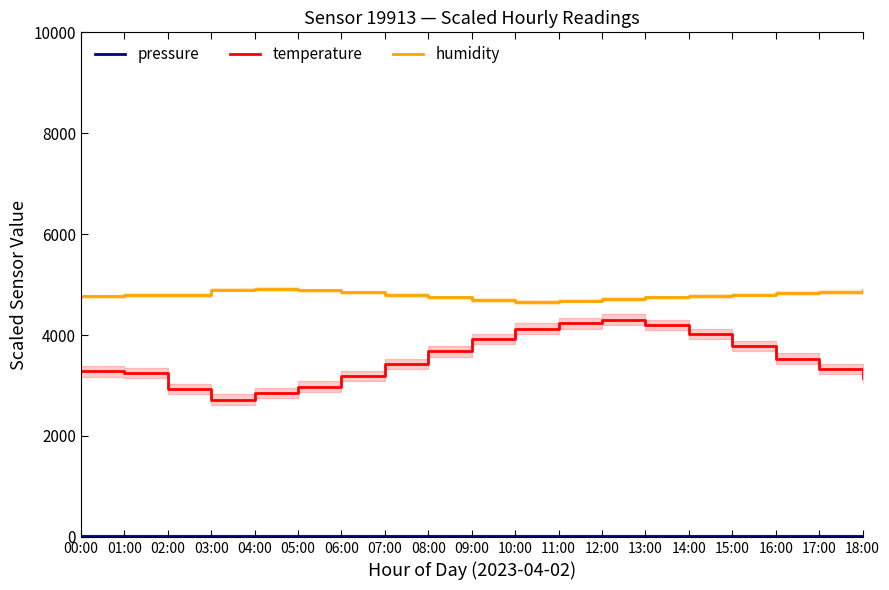

Rank the categories by pressure value from lowest to highest.

00:00, 01:00, 02:00, 03:00, 04:00, 18:00, 17:00, 05:00, 16:00, 06:00, 15:00, 07:00, 14:00, 13:00, 08:00, 12:00, 09:00, 11:00, 10:00